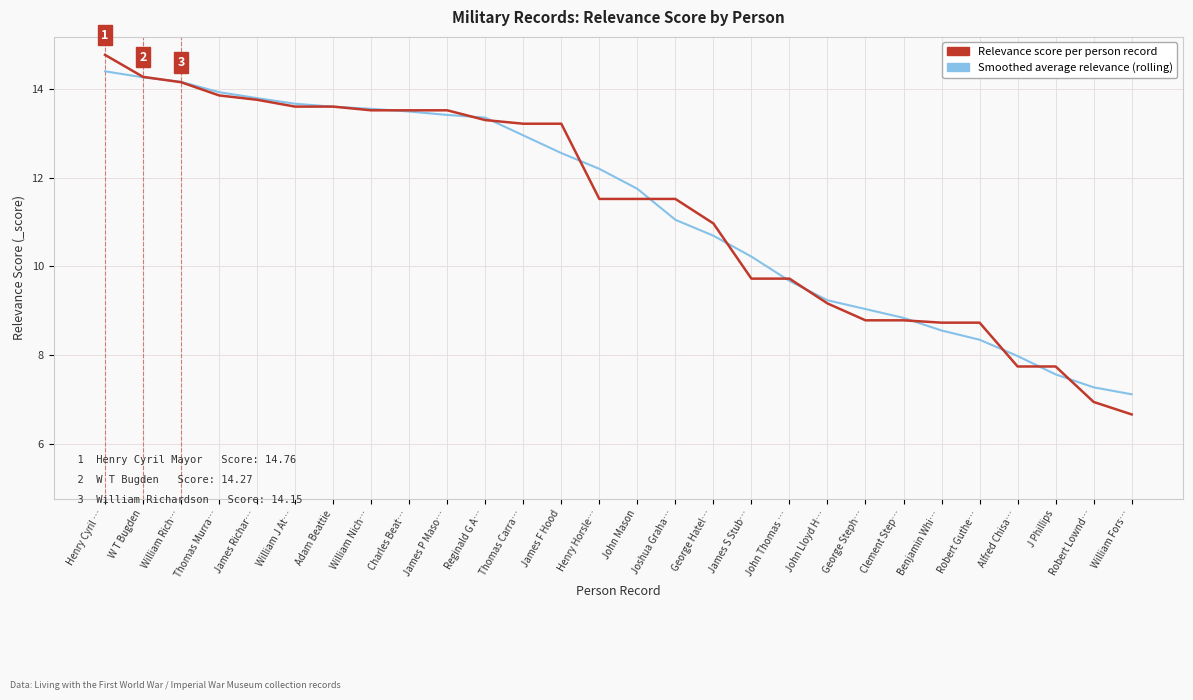

Is it true that Relevance score per person record equals 11.5 at Henry Horsle…?

True